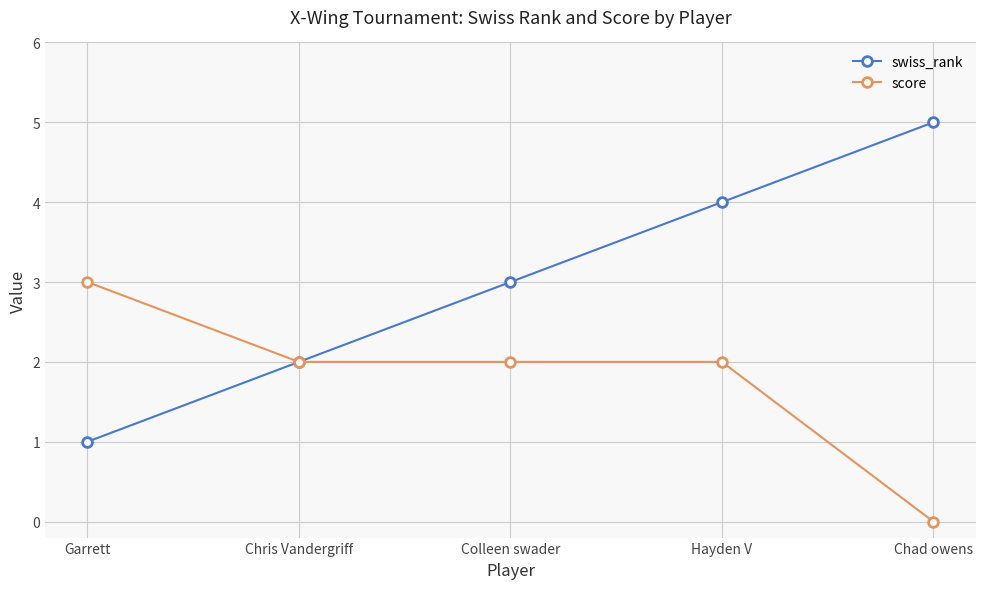

What is the label of the 3rd point from the right?

Colleen swader